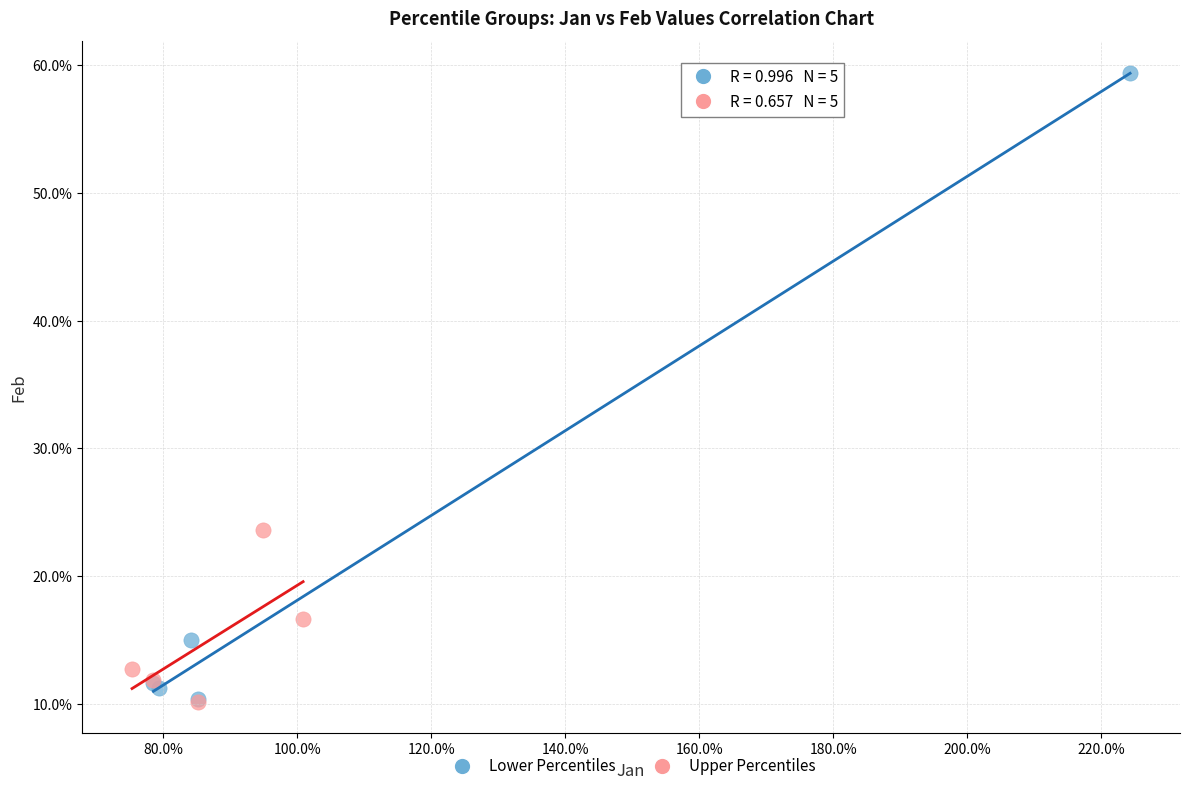

What are all the series names shown in the legend?

Lower Percentiles, Upper Percentiles